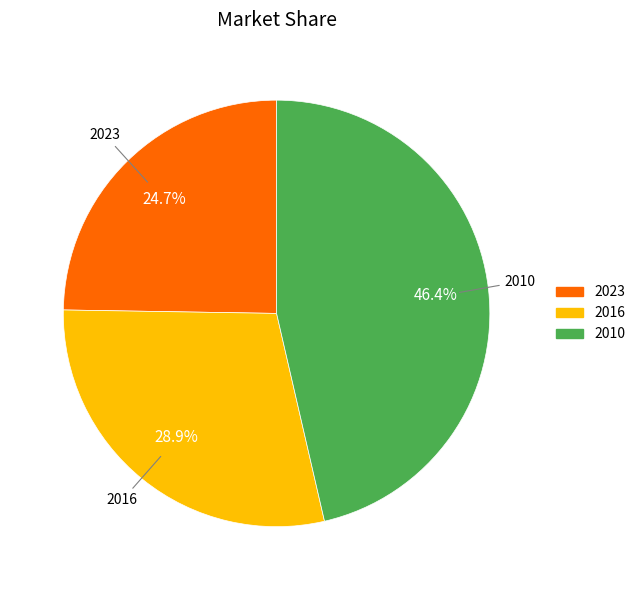

Does 2023 account for over 50% of the chart?

No